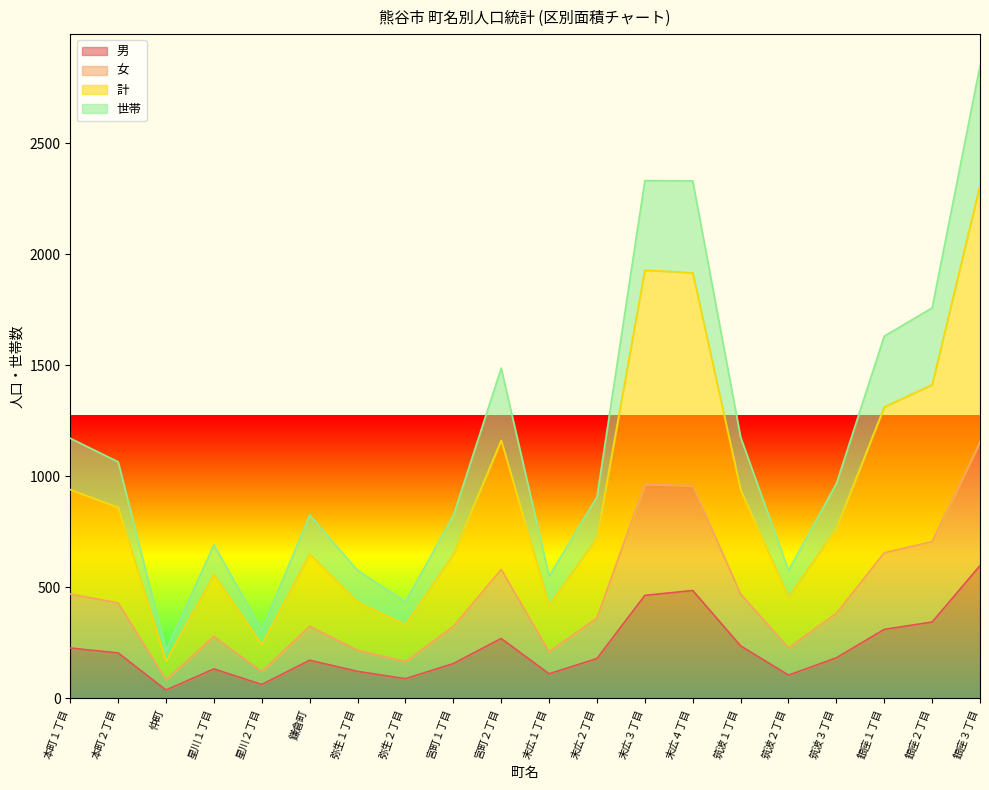

What is the sum of all 世帯 values?

22673